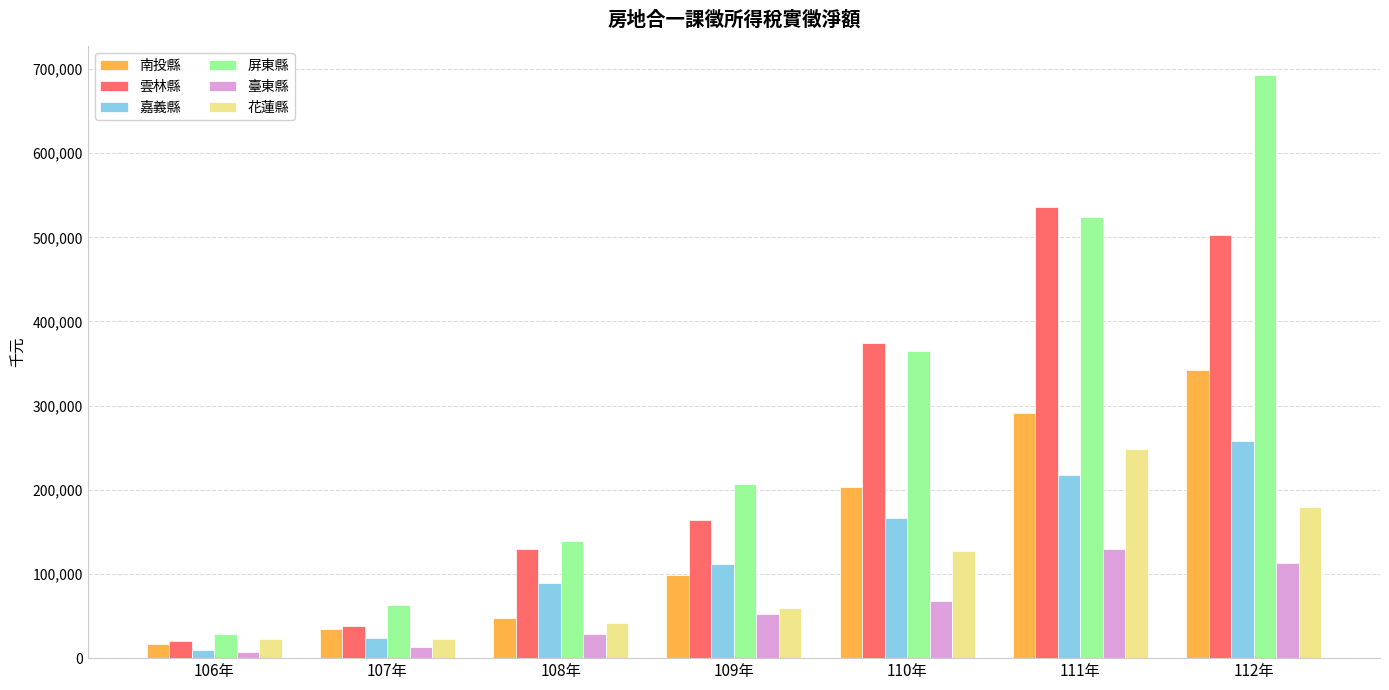

Are the bars grouped side by side (vs. stacked)?

Yes